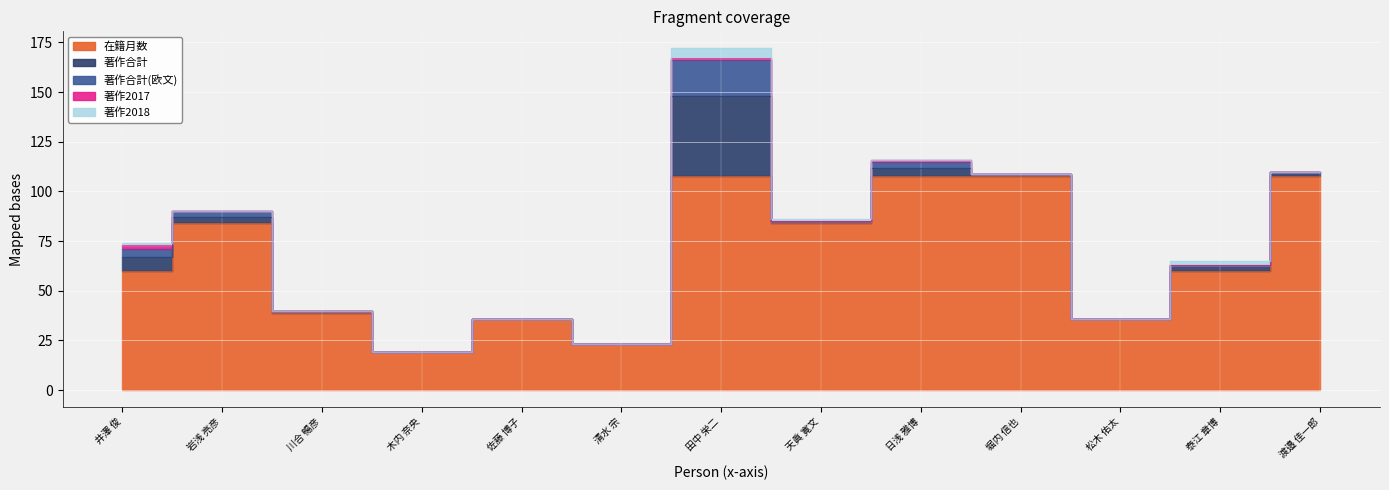

What is the label of the 7th point from the left?

田中 栄二